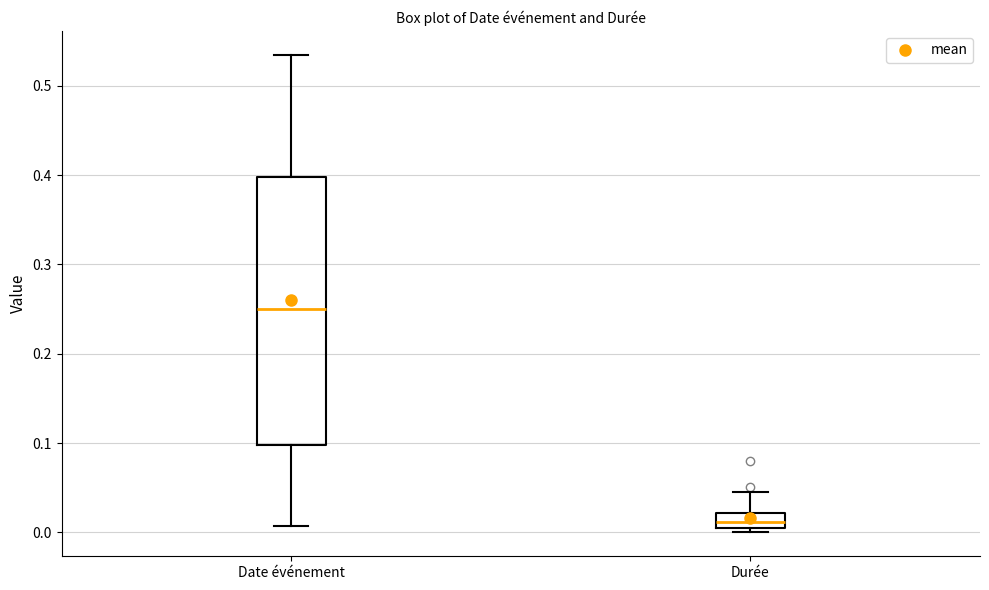

Where is the upper edge of the box for Durée on the y-axis? The values are not printed on the chart, so give them approximately, as read against the axis.

0.02